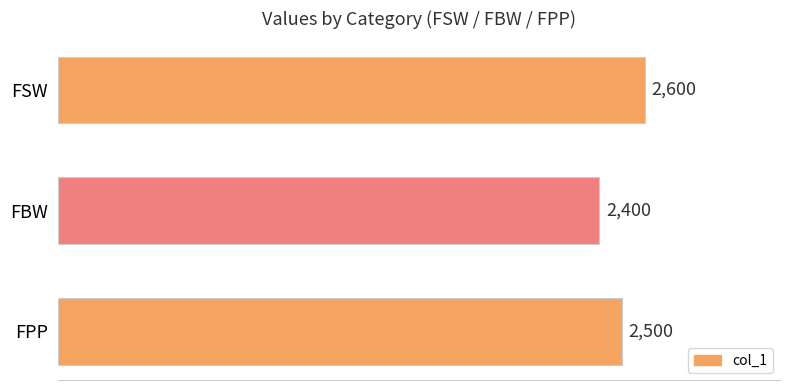

What is the sum of all values?

7500